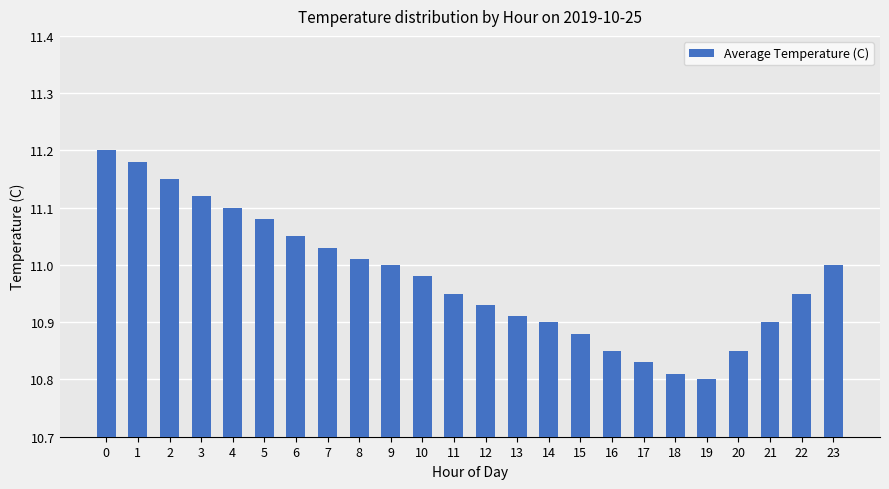

Is it true that the value at 11 is 4.8?

False